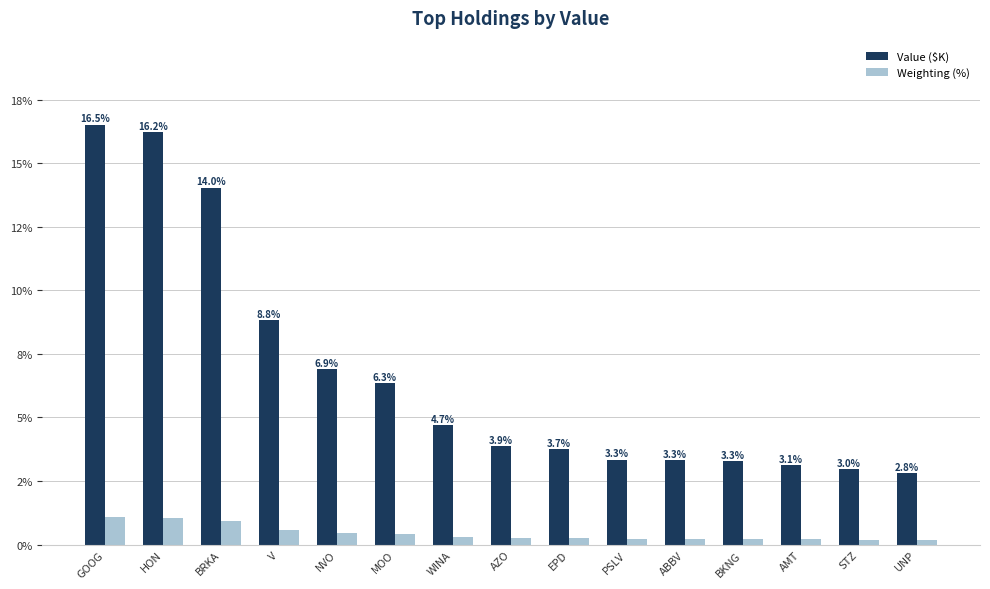

What is the sum of the Value ($K) values at EPD and HON?

20.0